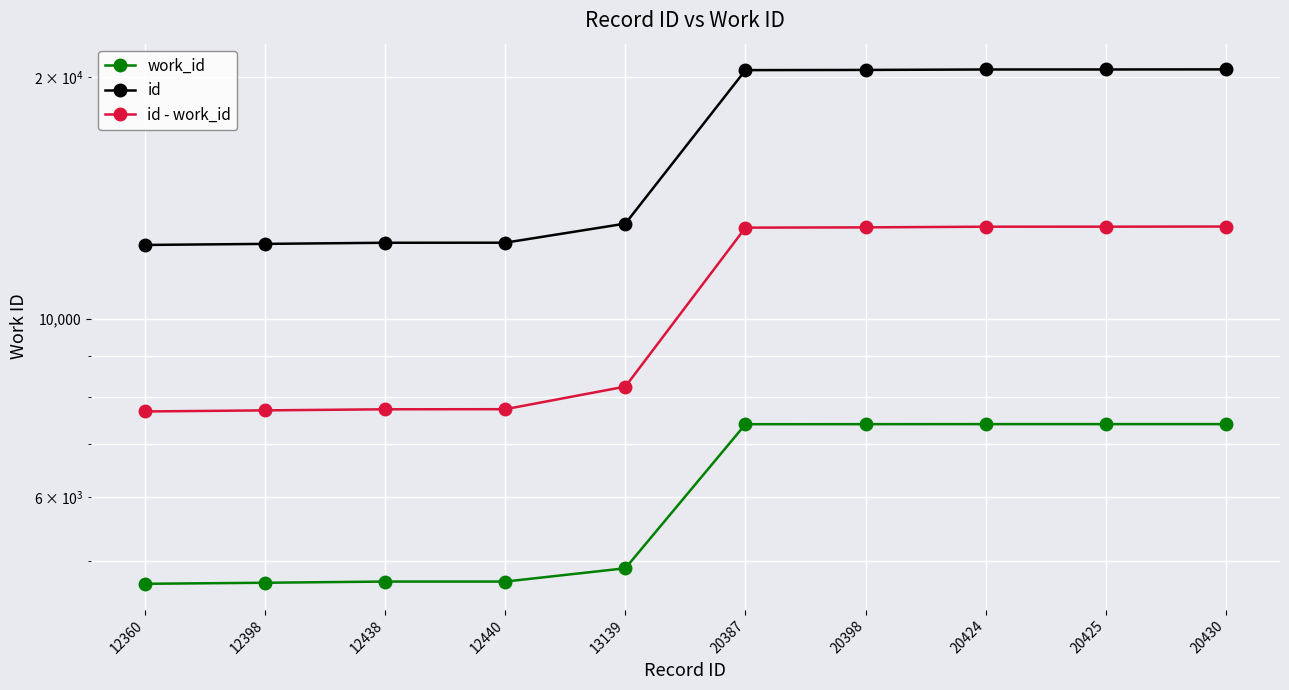

Reading left to right, extract all data points from this chart.

work_id: 4686	4700	4716	4716	4899	7399	7400	7401	7401	7401
id: 12360	12398	12438	12440	13139	20387	20398	20424	20425	20430
id - work_id: 7674	7698	7722	7724	8240	12988	12998	13023	13024	13029